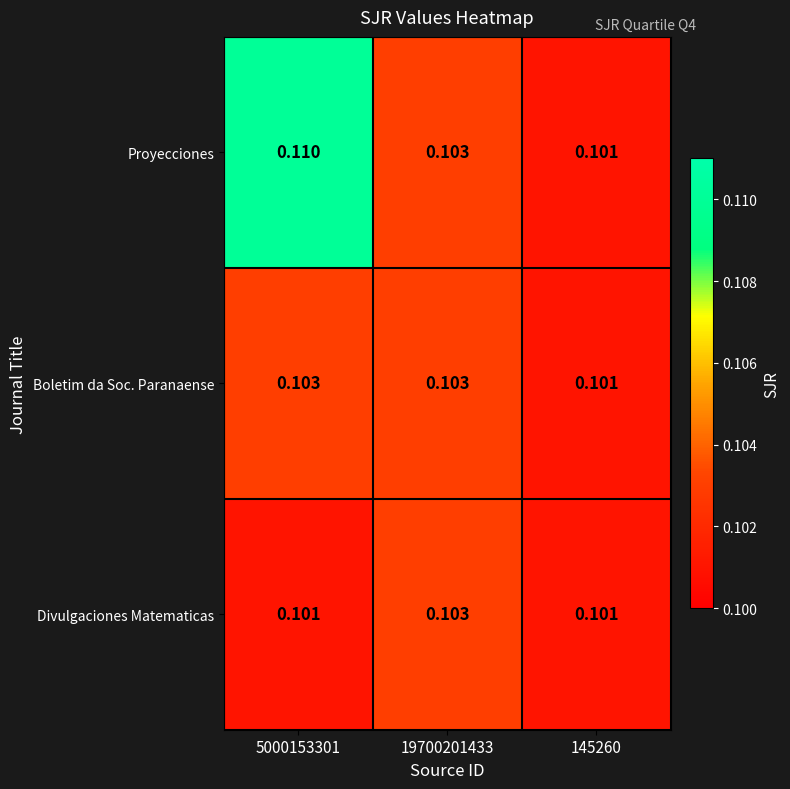

Which series has the largest total across all categories?

Proyecciones